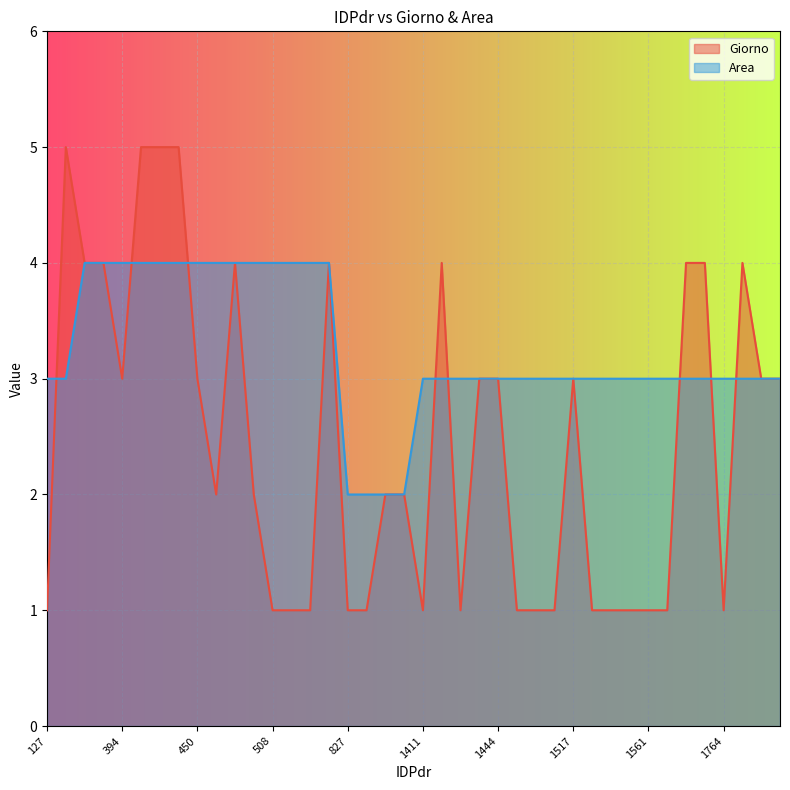

Is the value of Area at 2009 greater than the value of Giorno at 1546?

Yes